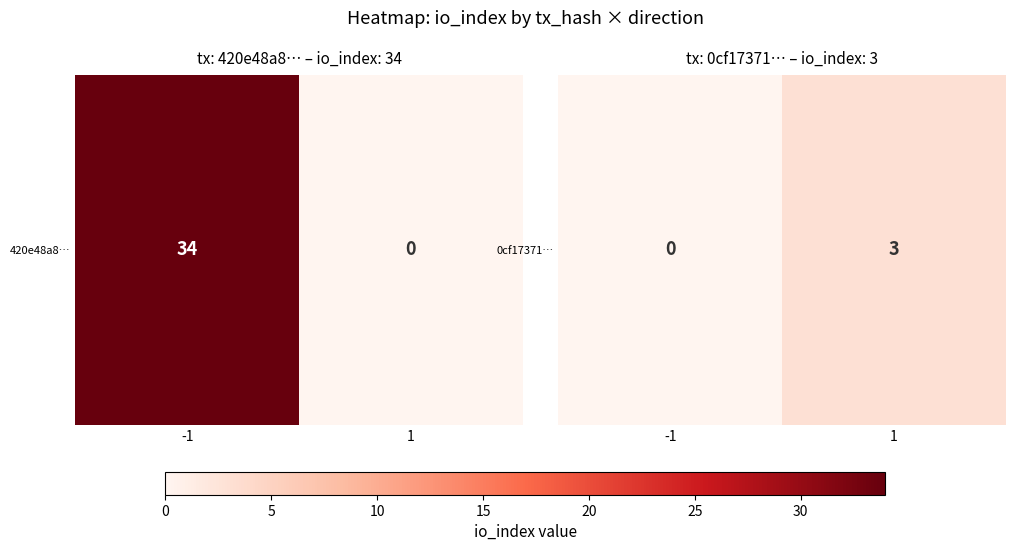

How many categories are shown in the chart?

2